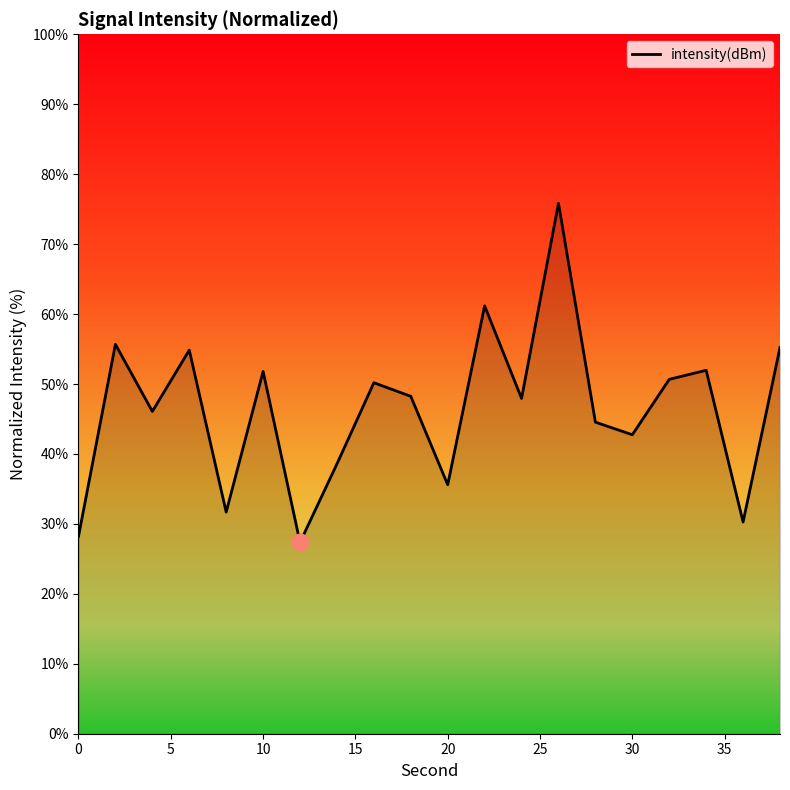

What is the difference between the maximum and minimum values?

48.5